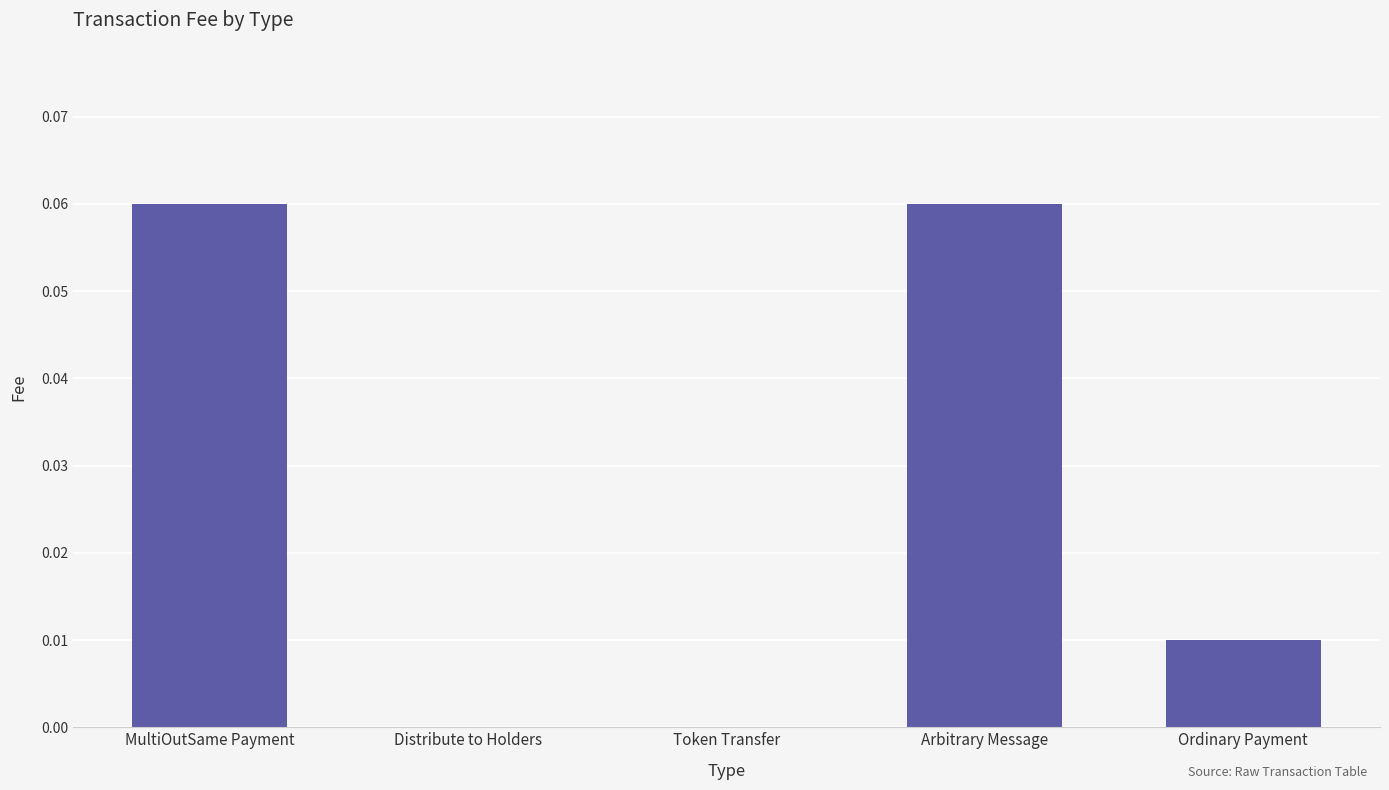

Count the values in the range 0 to 1.

5